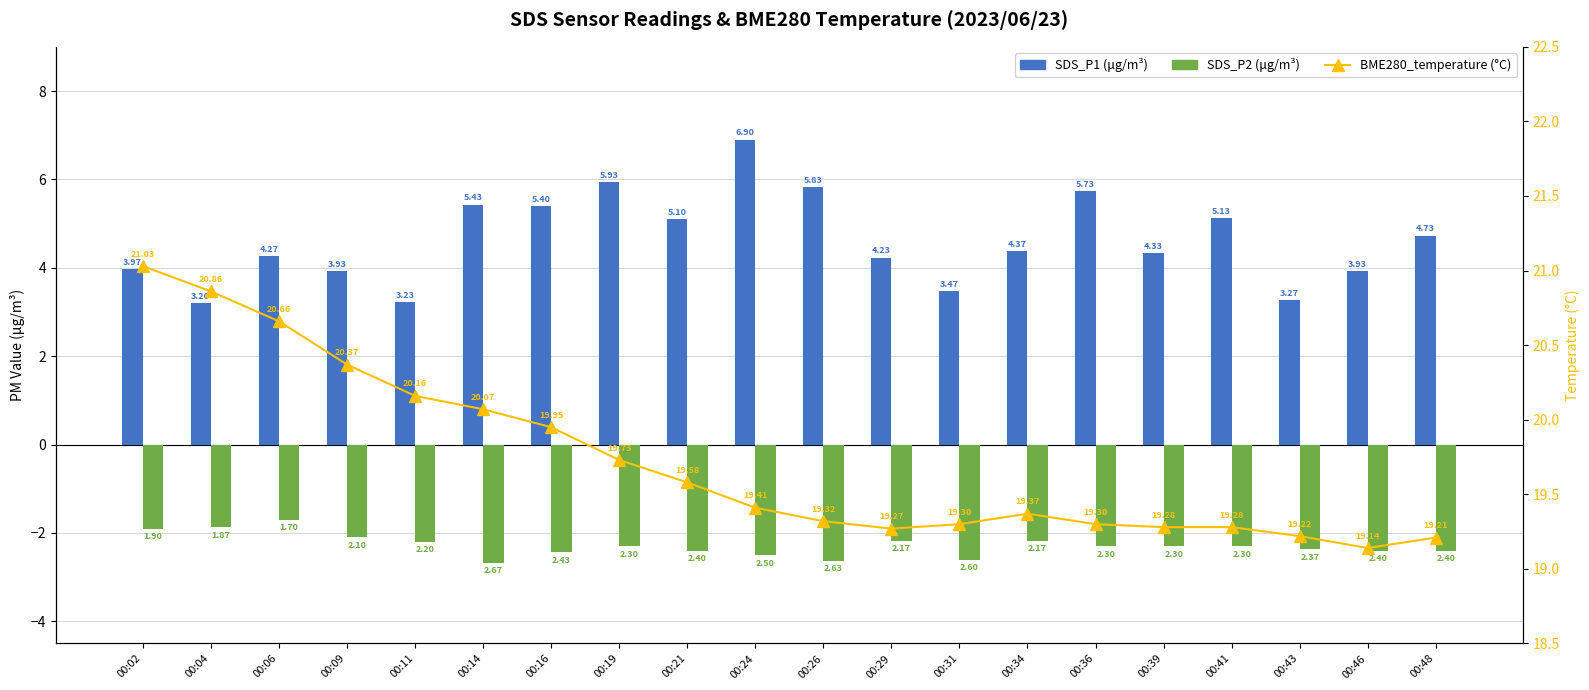

True or false: SDS_P1 has a value of 3.2 at 00:11.

True